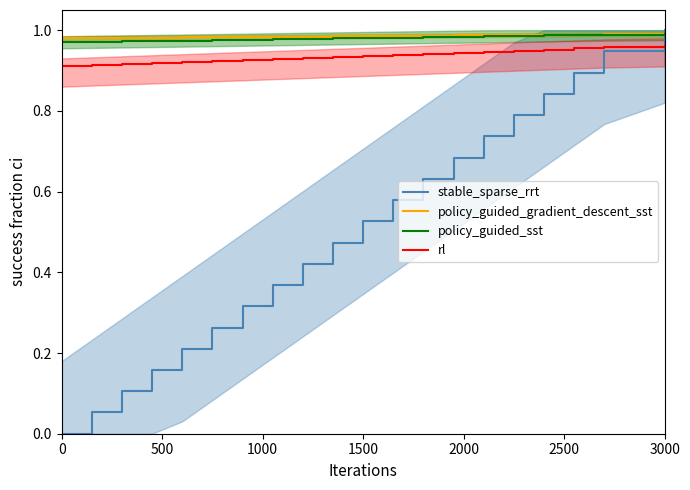

What is the label of the 20th point from the left?

19